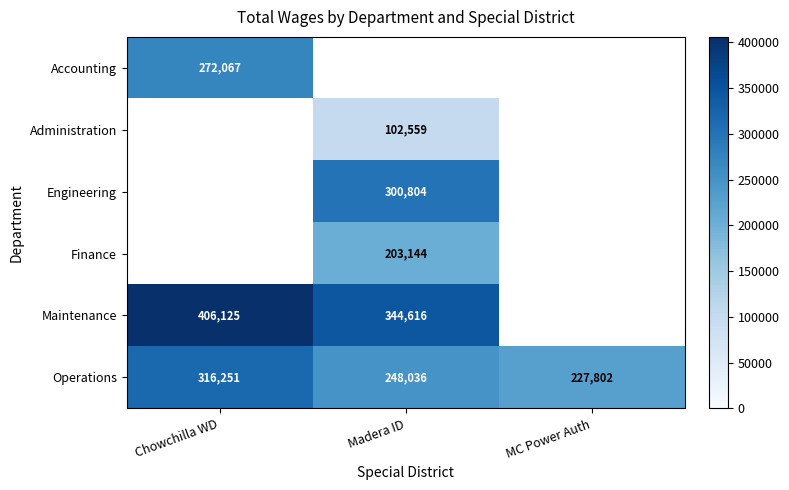

What is the smallest value displayed?

102559.0